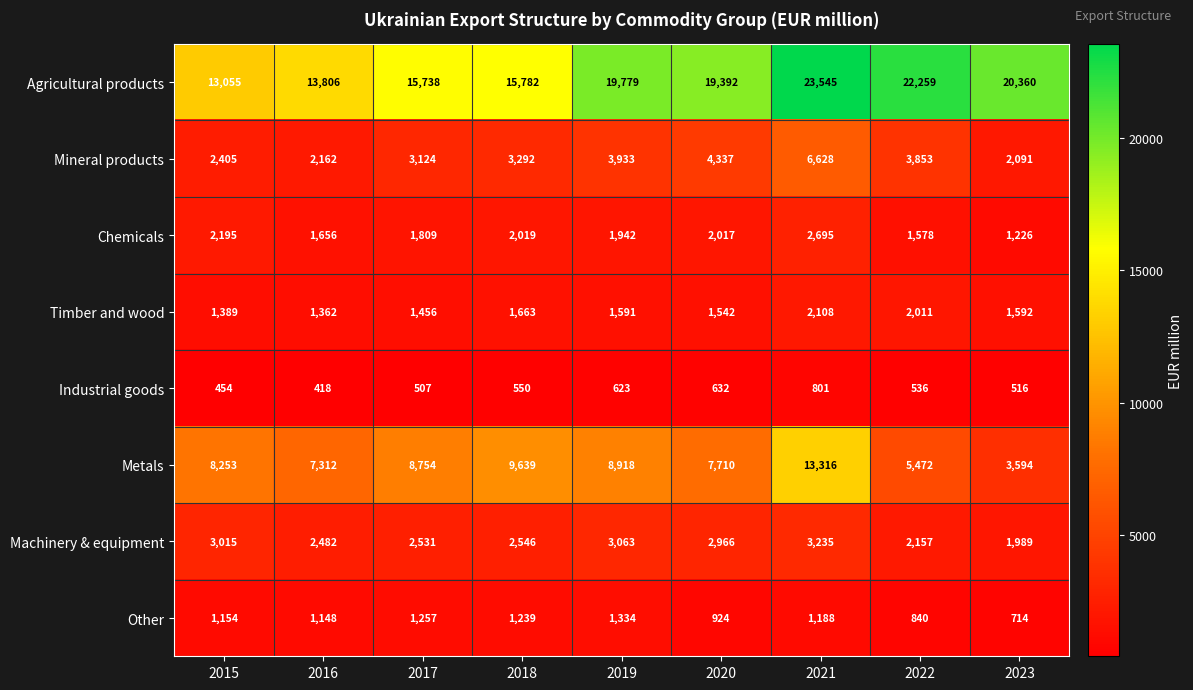

List the series in order of their peak value, highest first.

Agricultural products, Metals, Mineral products, Machinery & equipment, Chemicals, Timber and wood, Other, Industrial goods